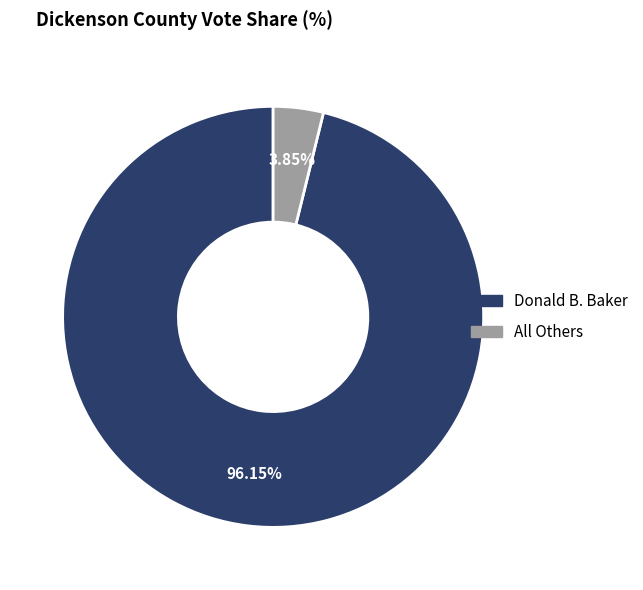

To the nearest percent, what is the difference between the All Others and Donald B. Baker slice percentages?

92%